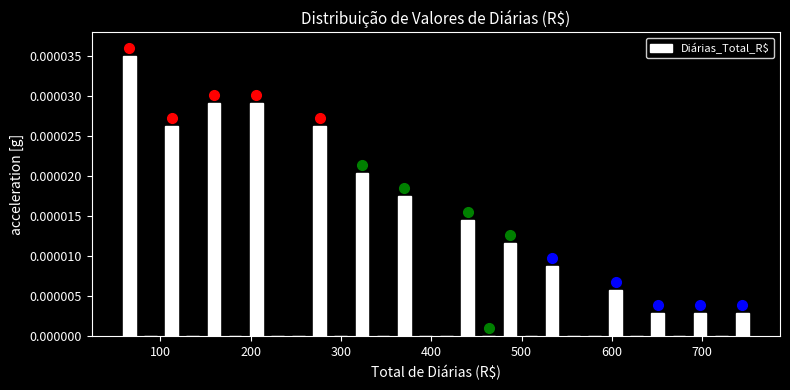

Around what value on the x-axis is the tallest bar? Give the approximate position of its centre, as read against the axis.

70